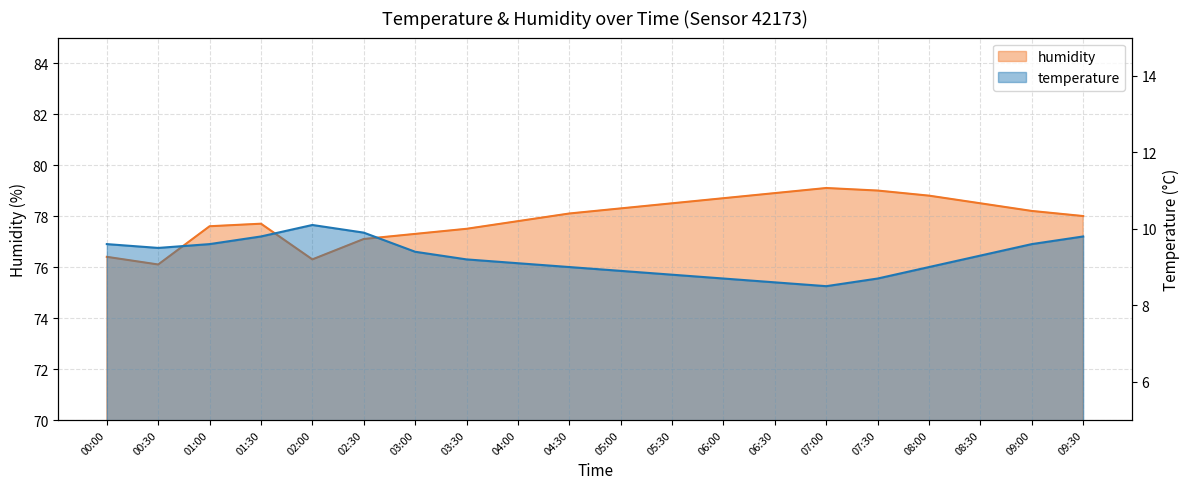

What is the smallest value displayed?

8.5